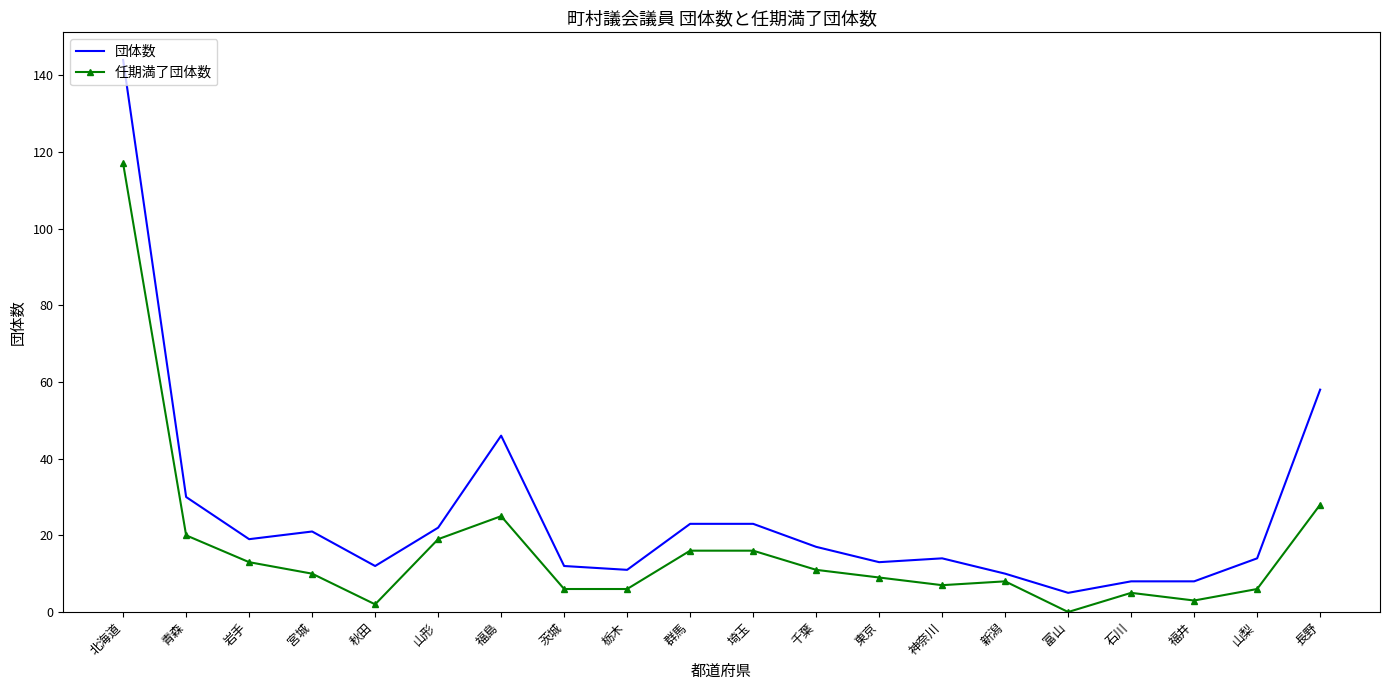

List the series in order of their overall mean, highest first.

団体数, 任期満了団体数